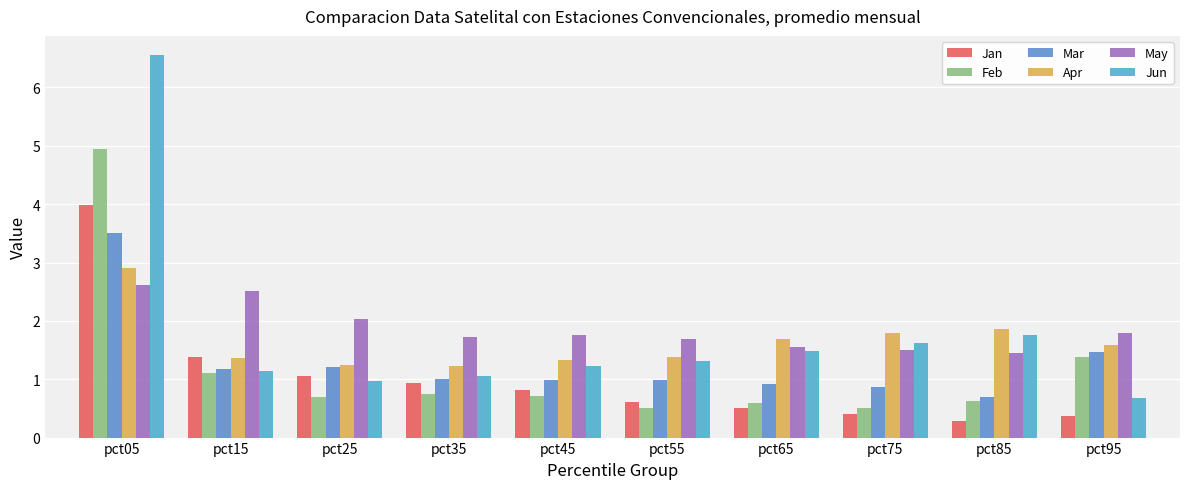

Are the bars grouped side by side (vs. stacked)?

Yes